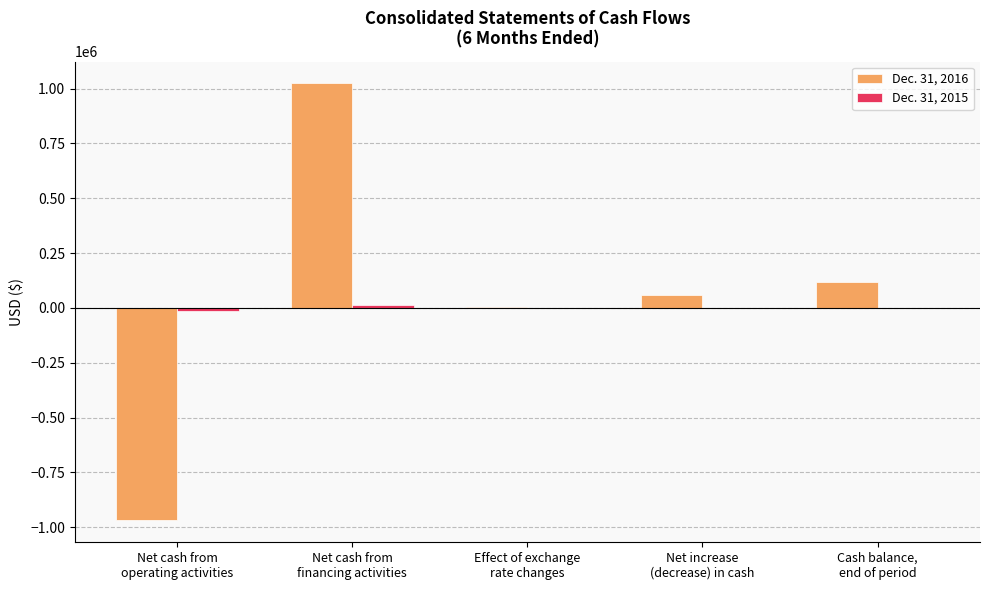

What is the maximum value shown in the chart?

1023889